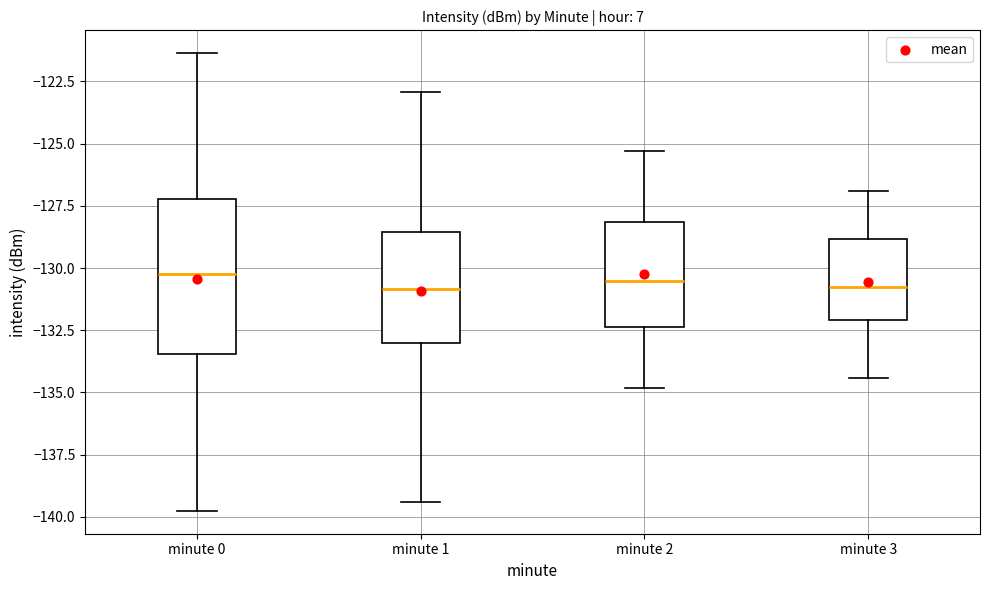

Reading left to right, transcribe this box plot: for each box, give where its median line is, the range the box spans, and where its two whiskers end, as read against the y-axis. The values are not printed on the chart, so give them approximately, as read against the axis.

minute 0: median -130.5, box -133.5 to -127.0, whiskers -140.0 to -121.5
minute 1: median -131.0, box -133.0 to -128.5, whiskers -139.5 to -123.0
minute 2: median -130.5, box -132.5 to -128.0, whiskers -135.0 to -125.5
minute 3: median -130.5, box -132.0 to -129.0, whiskers -134.5 to -127.0